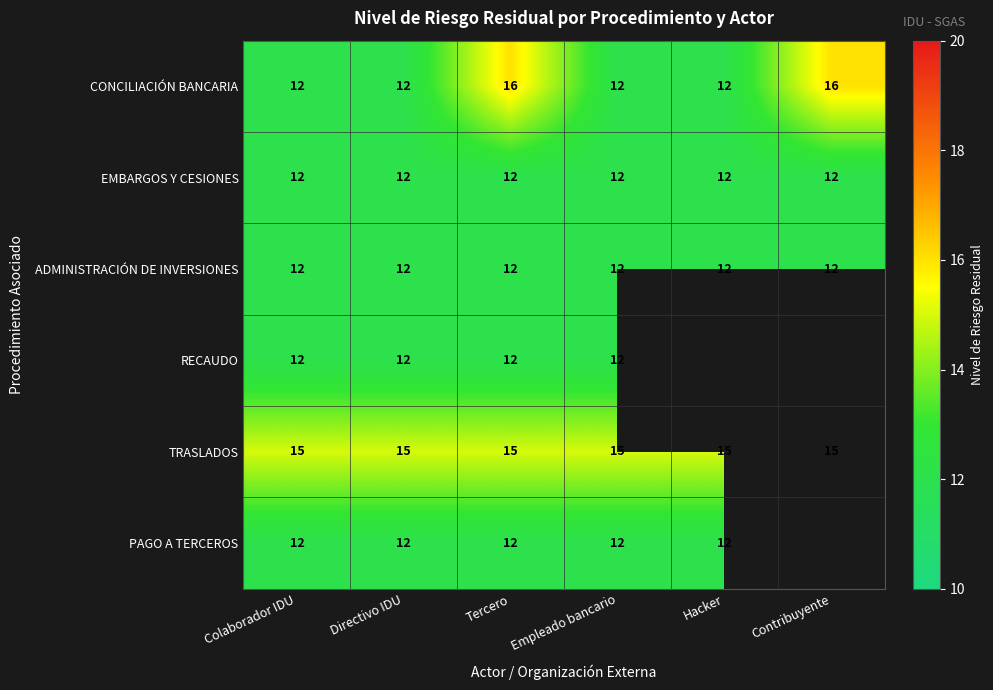

What is the difference between the highest and lowest values at Tercero?

4